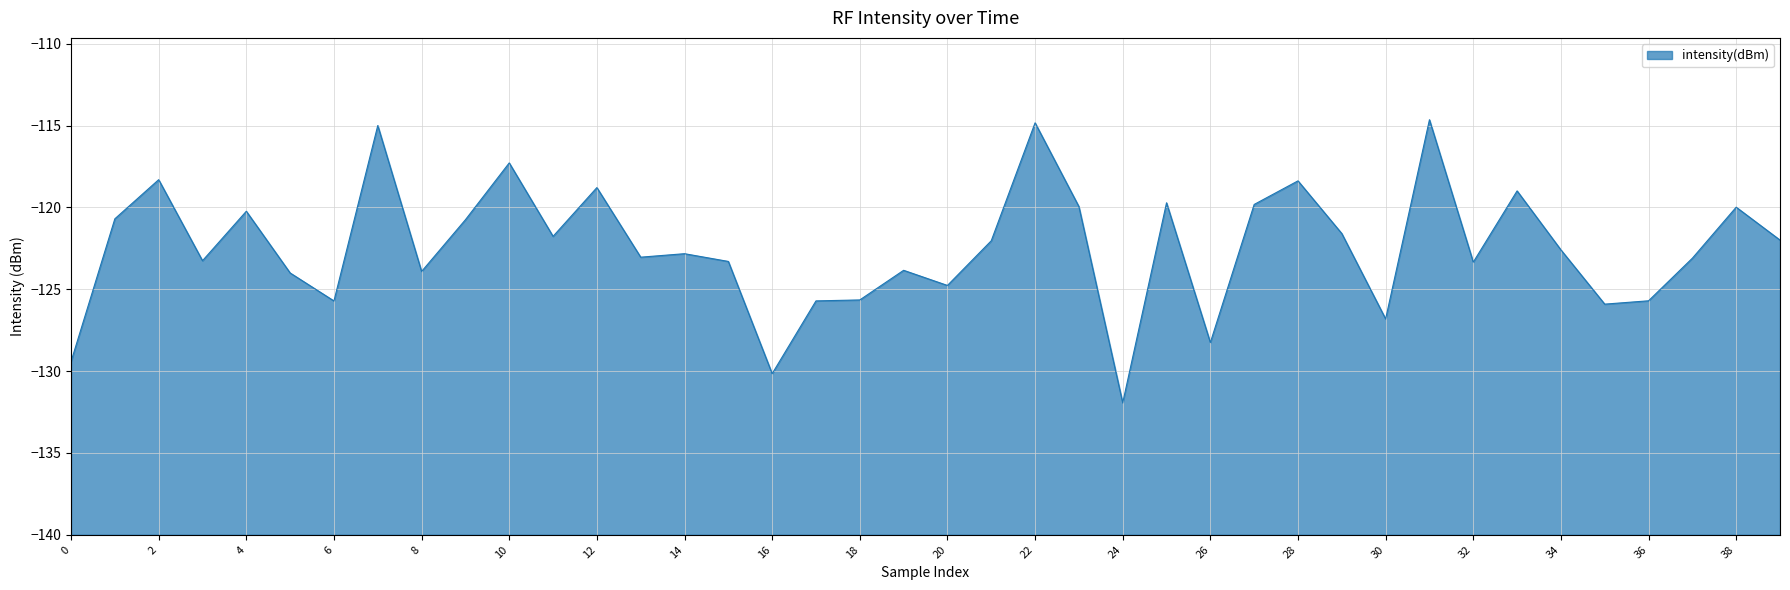

What is the difference between the maximum and minimum values?

17.3